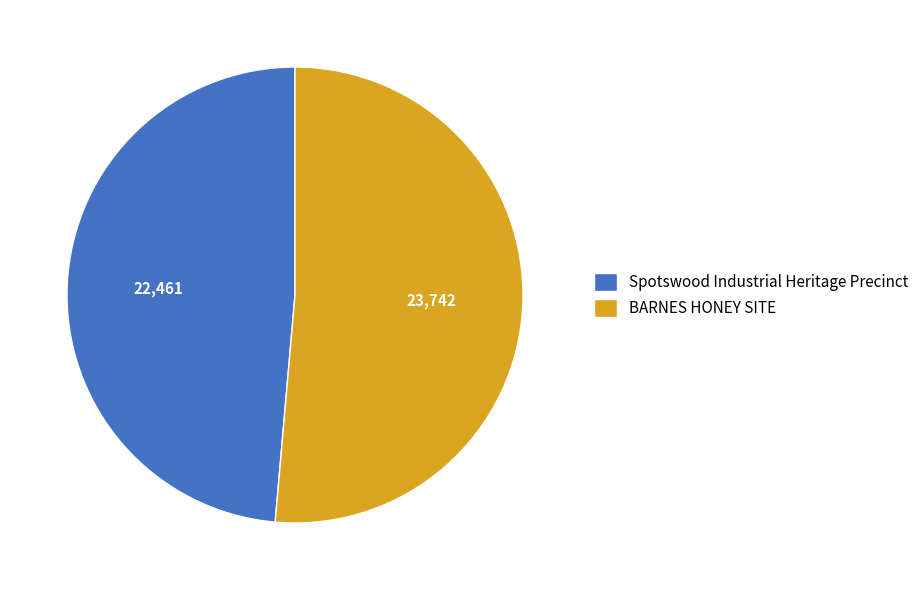

Between BARNES HONEY SITE and Spotswood Industrial Heritage Precinct, which is larger?

BARNES HONEY SITE